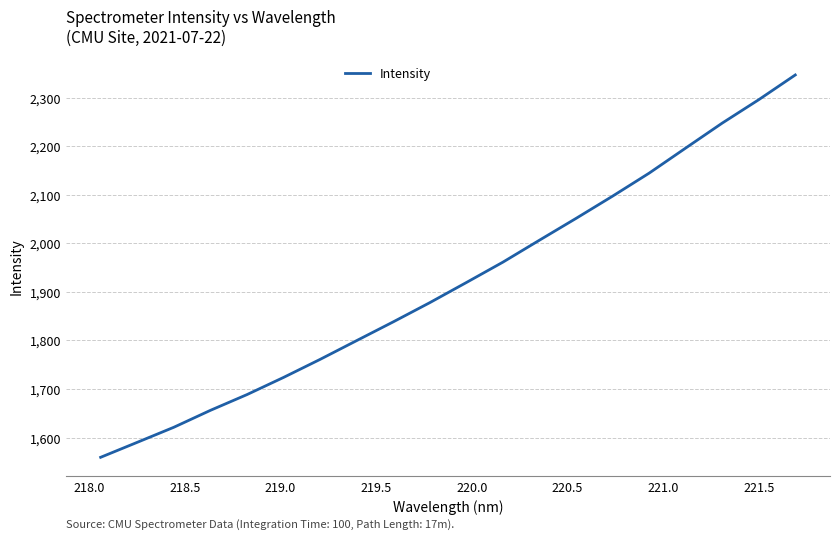

What is the maximum value shown in the chart?

2346.7